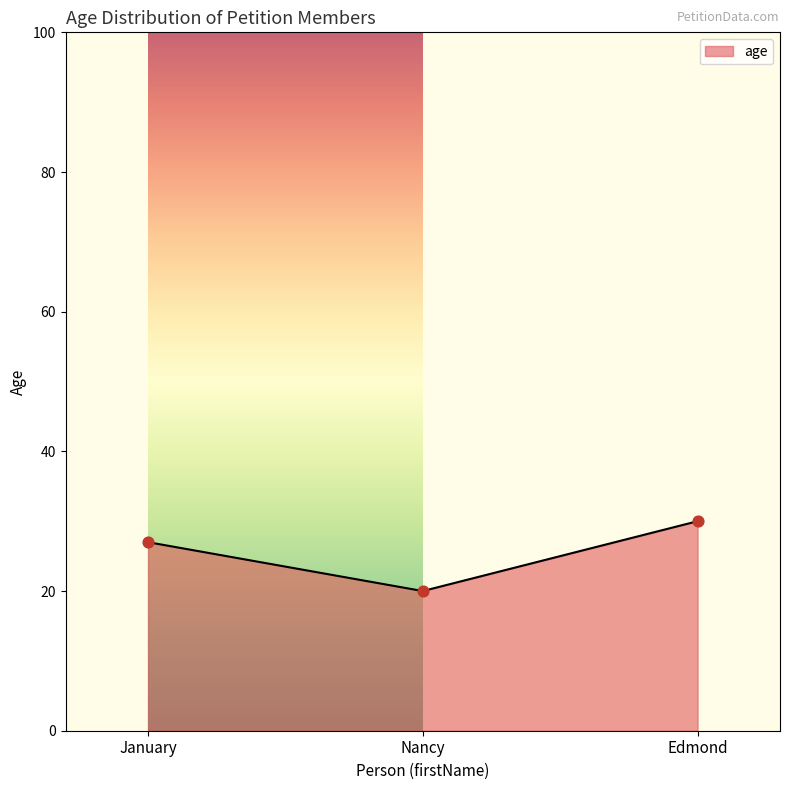

What is the ratio of the value at January to the value at Edmond?

0.9